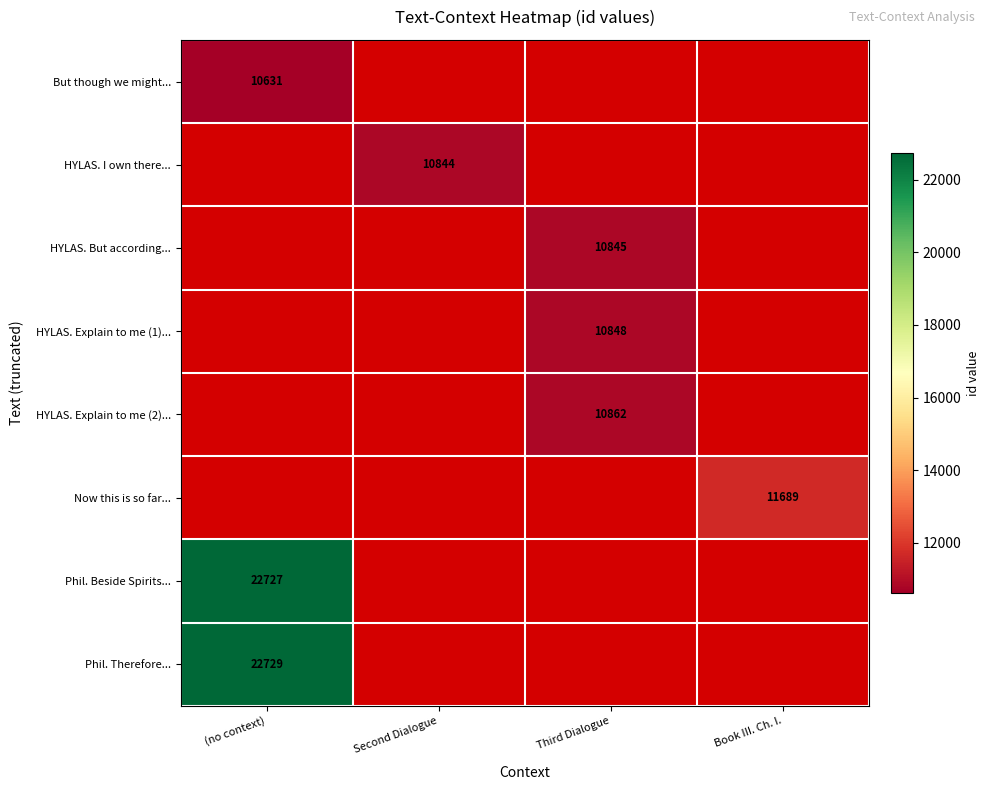

Is it true that But though we might... equals 10631 at (no context)?

True